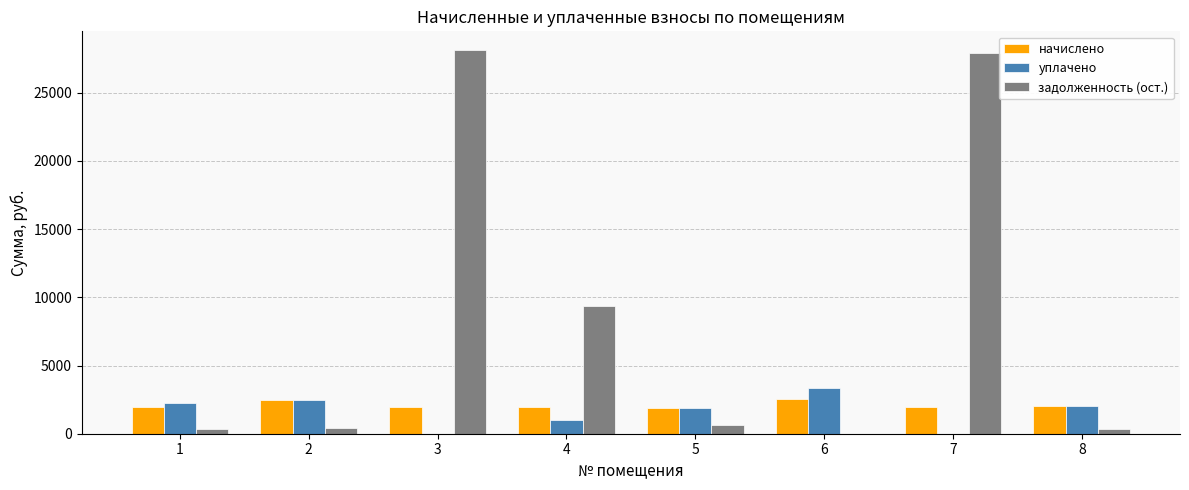

What is the maximum value shown in the chart?

28089.2